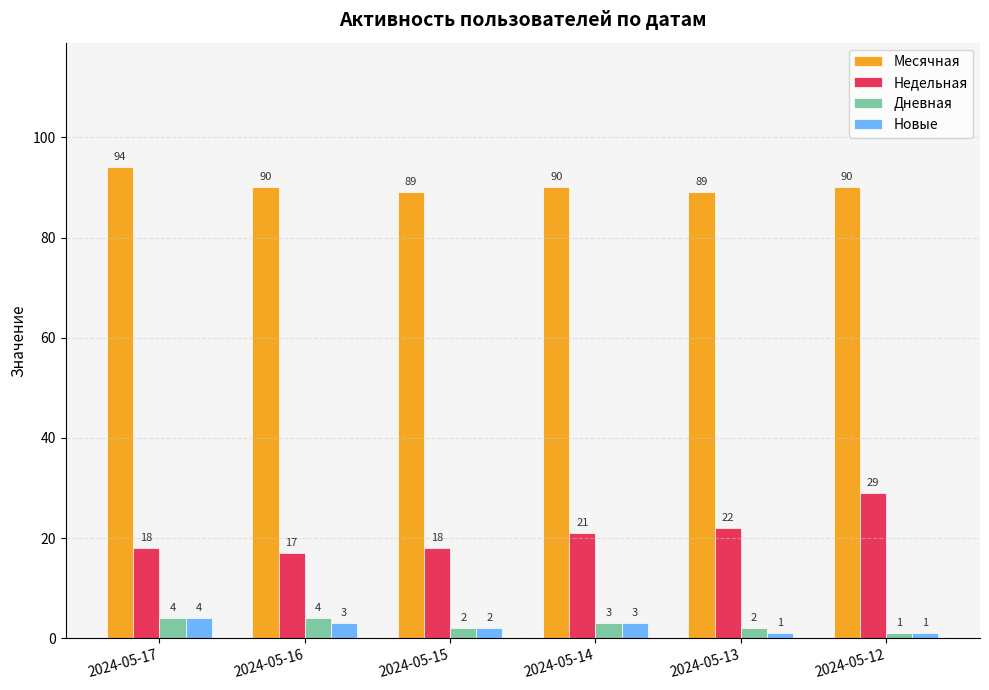

The value of Месячная at 2024-05-16 is 27. True or false?

False